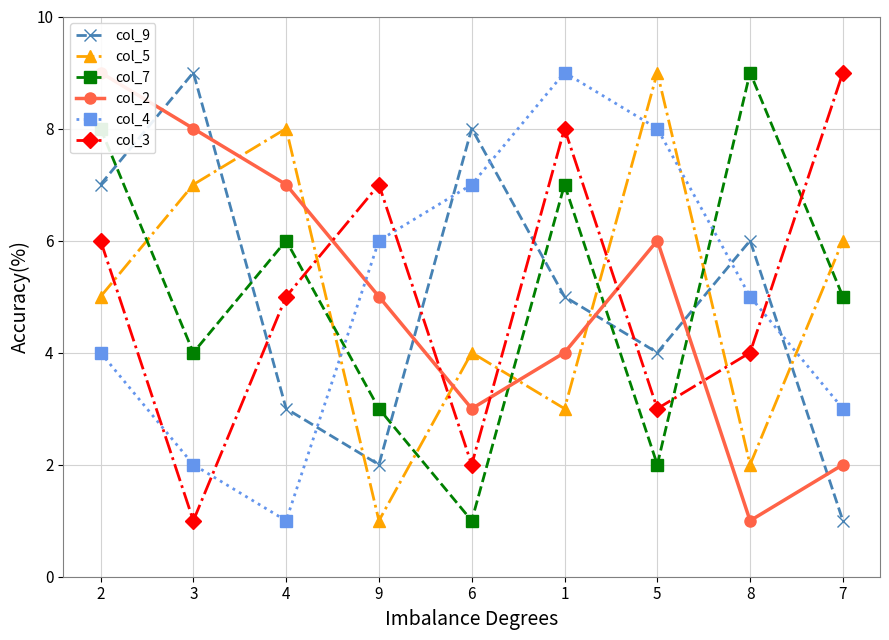

Count the col_2 values in the range 3 to 7.

5